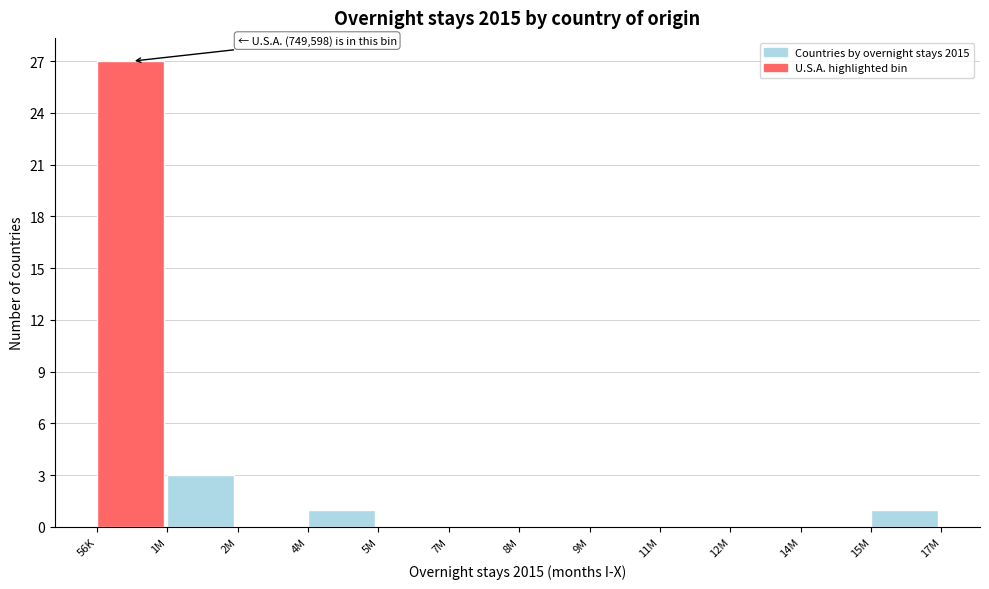

Reading left to right, extract all data points from this chart.

56K=27	1M=3	2M=0	4M=1	5M=0	7M=0	8M=0	9M=0	11M=0	12M=0	14M=0	15M=1